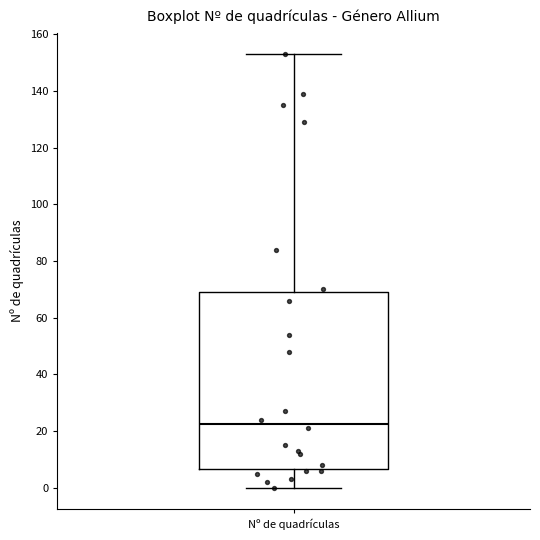

Read this box plot against the y-axis: the position of the median line, the range covered by the box, and the ends of both whiskers. The values are not printed on the chart, so give them approximately, as read against the axis.

median 22, box 6 to 70, whiskers 0 to 154